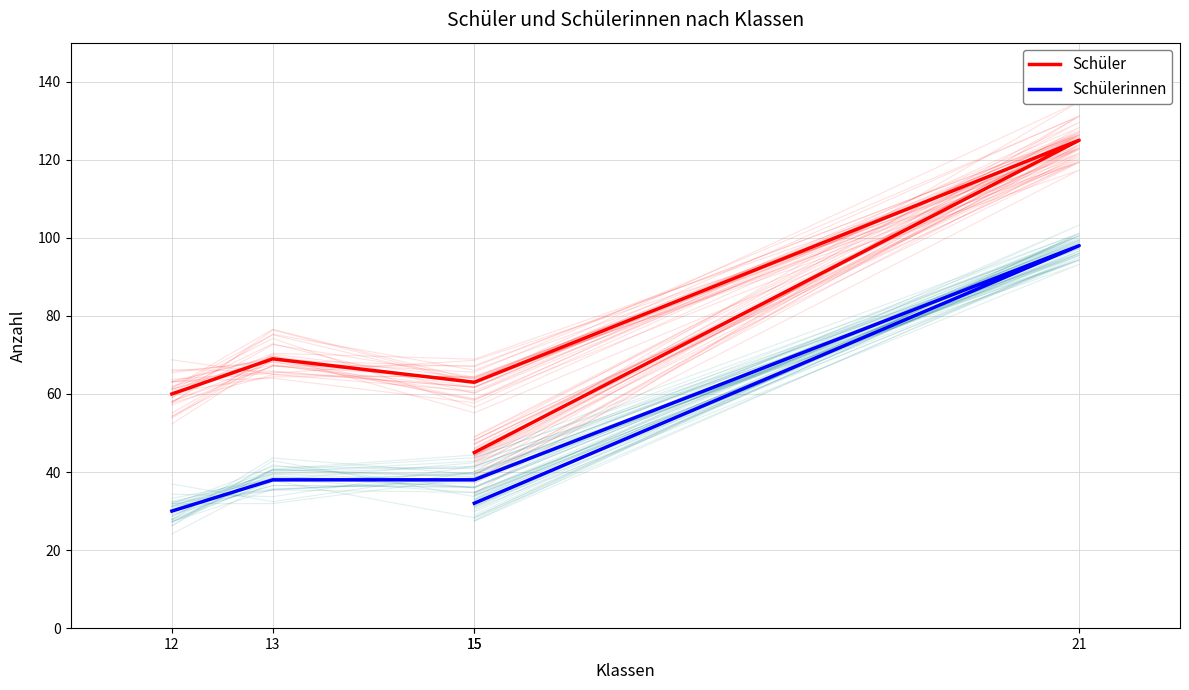

What are all the series names shown in the legend?

Schüler, Schülerinnen